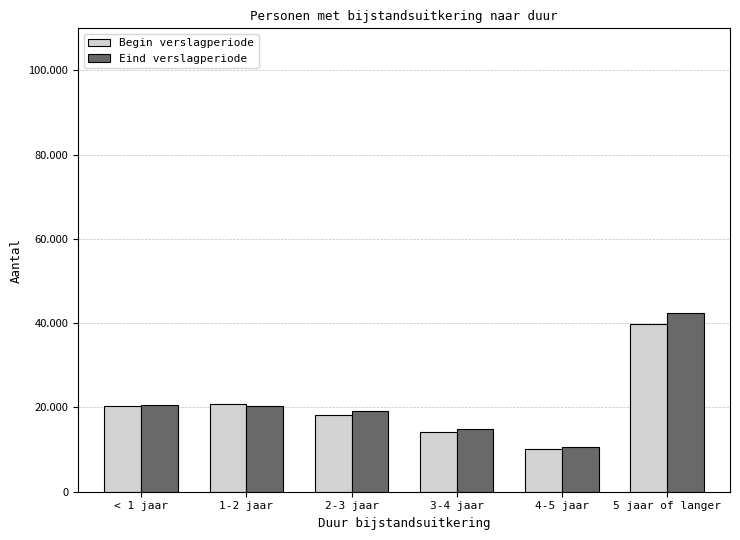

Are the bars grouped side by side (vs. stacked)?

Yes